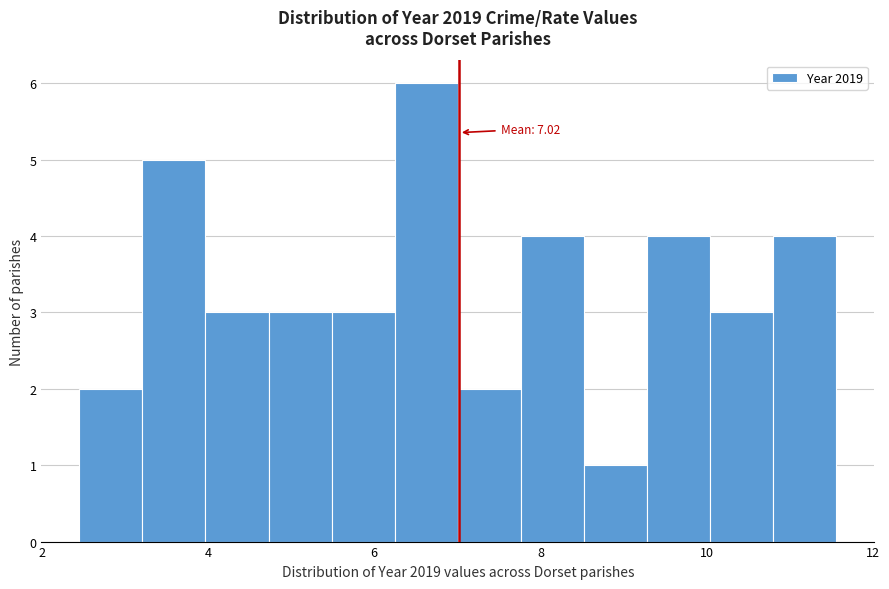

Read against the x-axis, roughly where is the centre of the tallest bar?

6.6